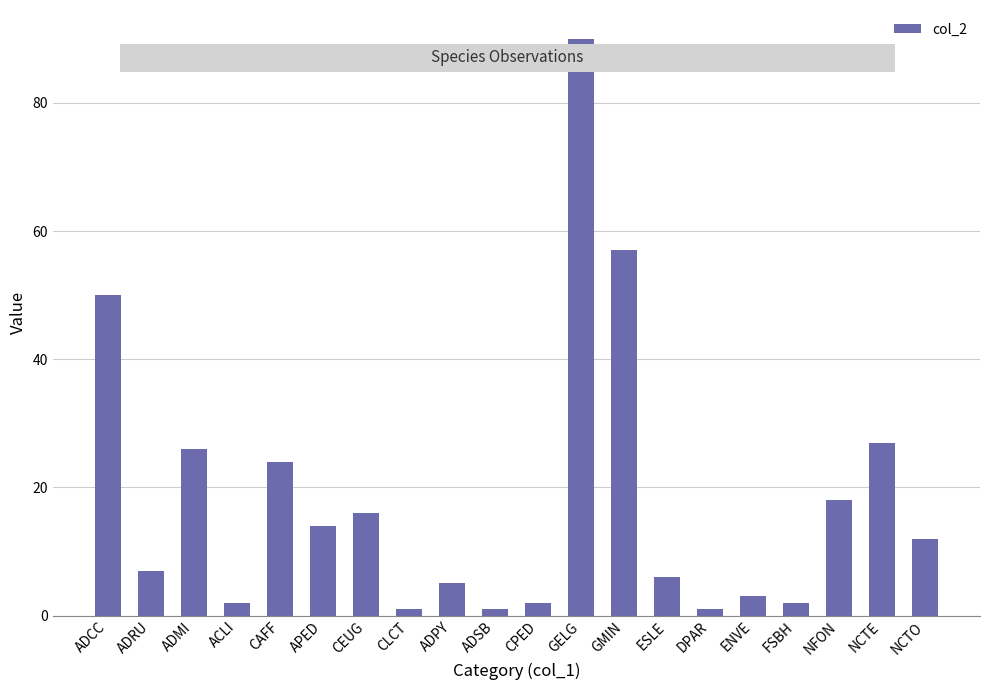

Reading left to right, what are all the values shown in this chart?

ADCC=50	ADRU=7	ADMI=26	ACLI=2	CAFF=24	APED=14	CEUG=16	CLCT=1	ADPY=5	ADSB=1	CPED=2	GELG=90	GMIN=57	ESLE=6	DPAR=1	ENVE=3	FSBH=2	NFON=18	NCTE=27	NCTO=12